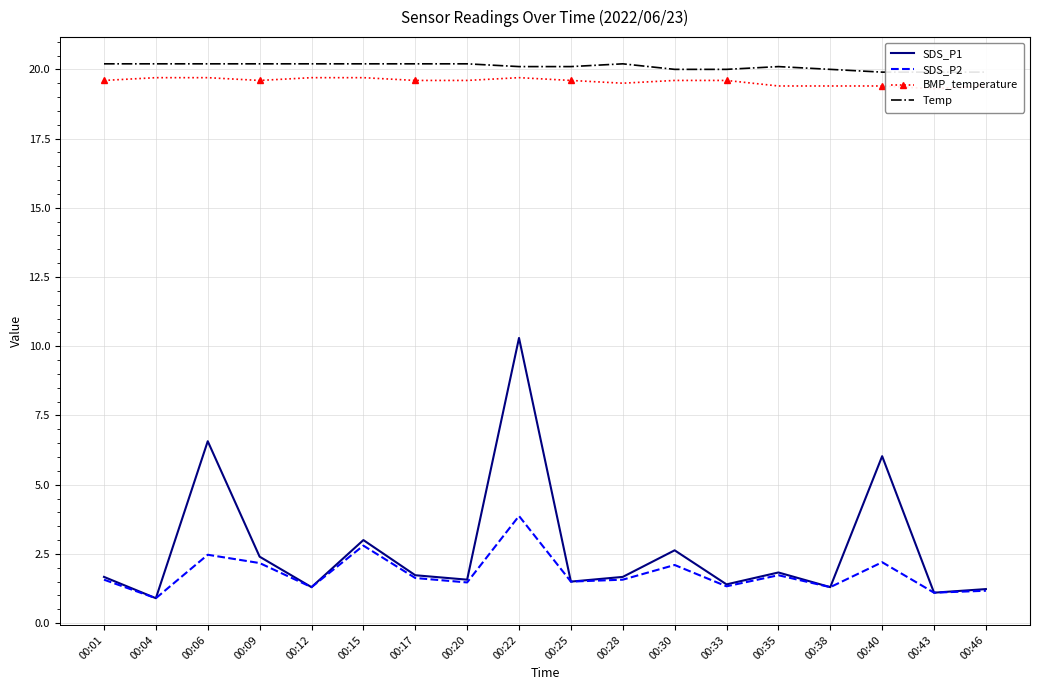

Reading right to left, transcribe all the data shown in this chart.

SDS_P1: 1.2	1.1	6.0	1.3	1.8	1.4	2.6	1.7	1.5	10.3	1.6	1.7	3.0	1.3	2.4	6.6	0.9	1.7
SDS_P2: 1.2	1.1	2.2	1.3	1.7	1.3	2.1	1.6	1.5	3.9	1.5	1.6	2.8	1.3	2.2	2.5	0.9	1.6
BMP_temperature: 19.4	19.3	19.4	19.4	19.4	19.6	19.6	19.5	19.6	19.7	19.6	19.6	19.7	19.7	19.6	19.7	19.7	19.6
Temp: 19.9	19.9	19.9	20.0	20.1	20.0	20.0	20.2	20.1	20.1	20.2	20.2	20.2	20.2	20.2	20.2	20.2	20.2